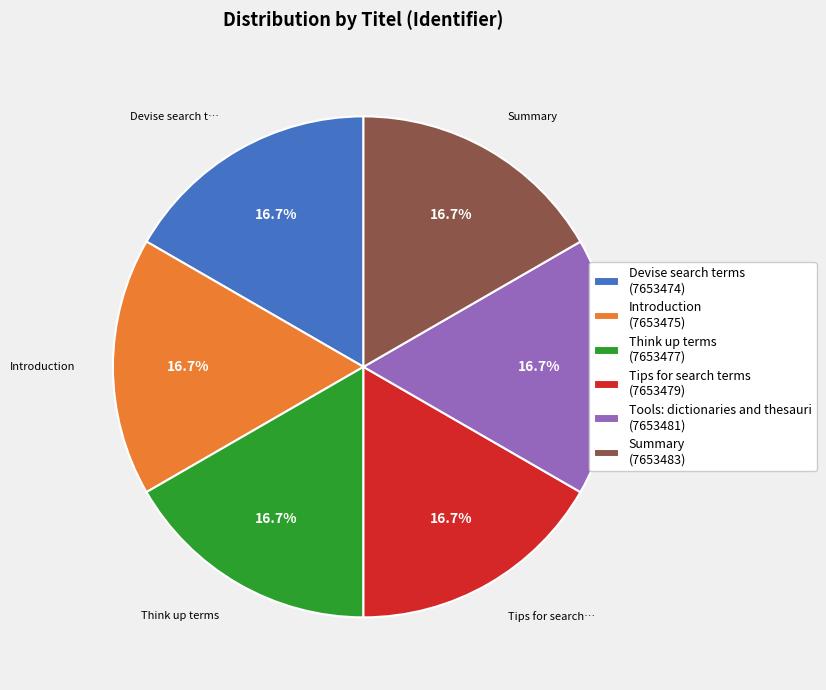

Approximately how many times larger is the value at Think up terms (7653477) compared to Summary (7653483)?

1.0